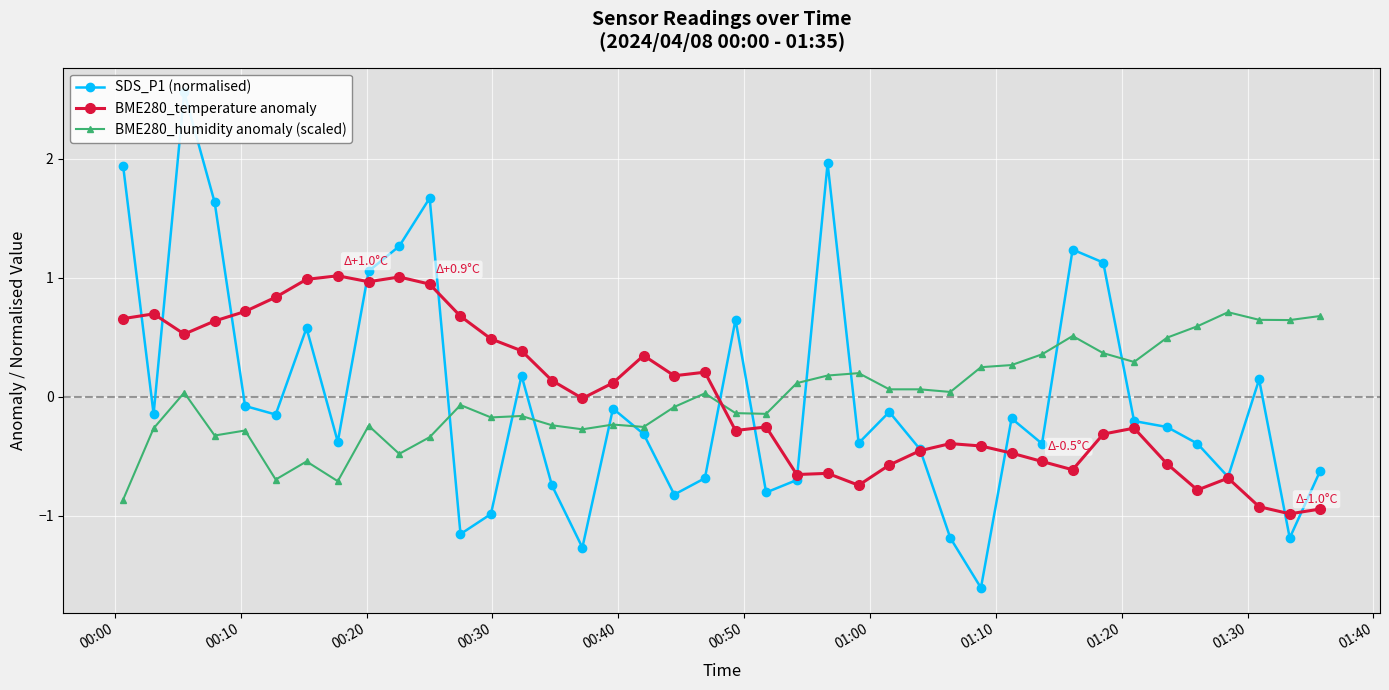

Which series has the largest range (max minus min)?

SDS_P1 (normalised)